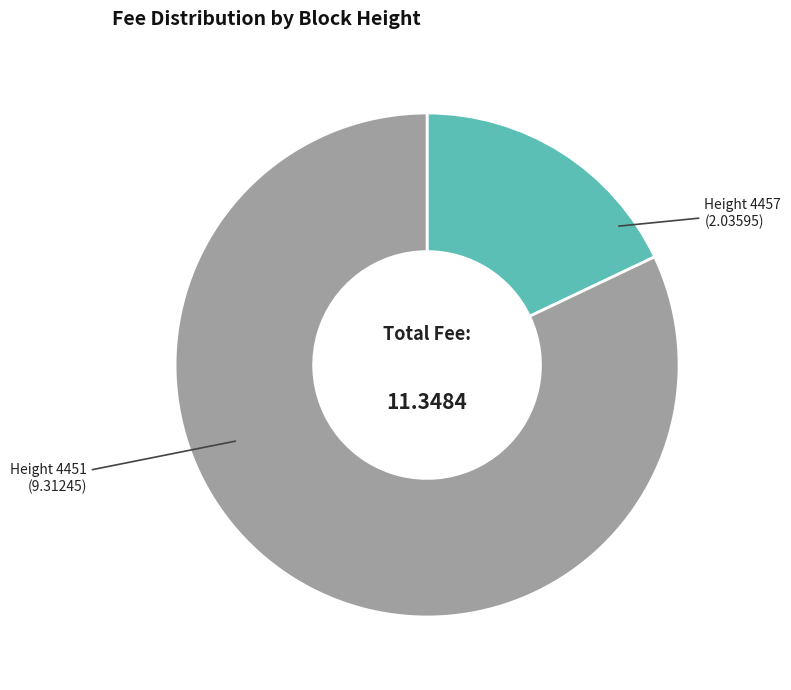

Does Height 4451 represent more than half of the total?

Yes